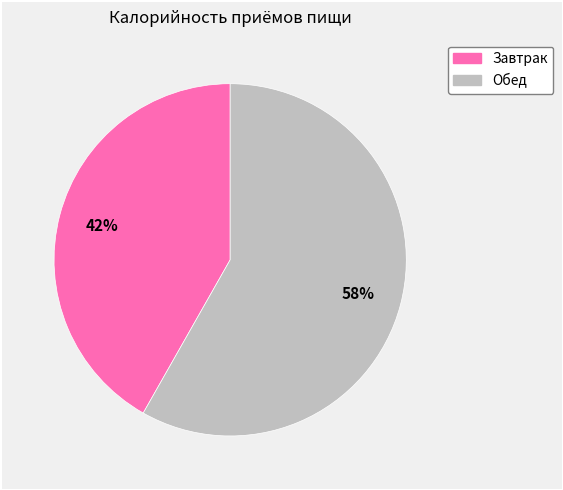

To the nearest percent, what is the average slice percentage?

50%